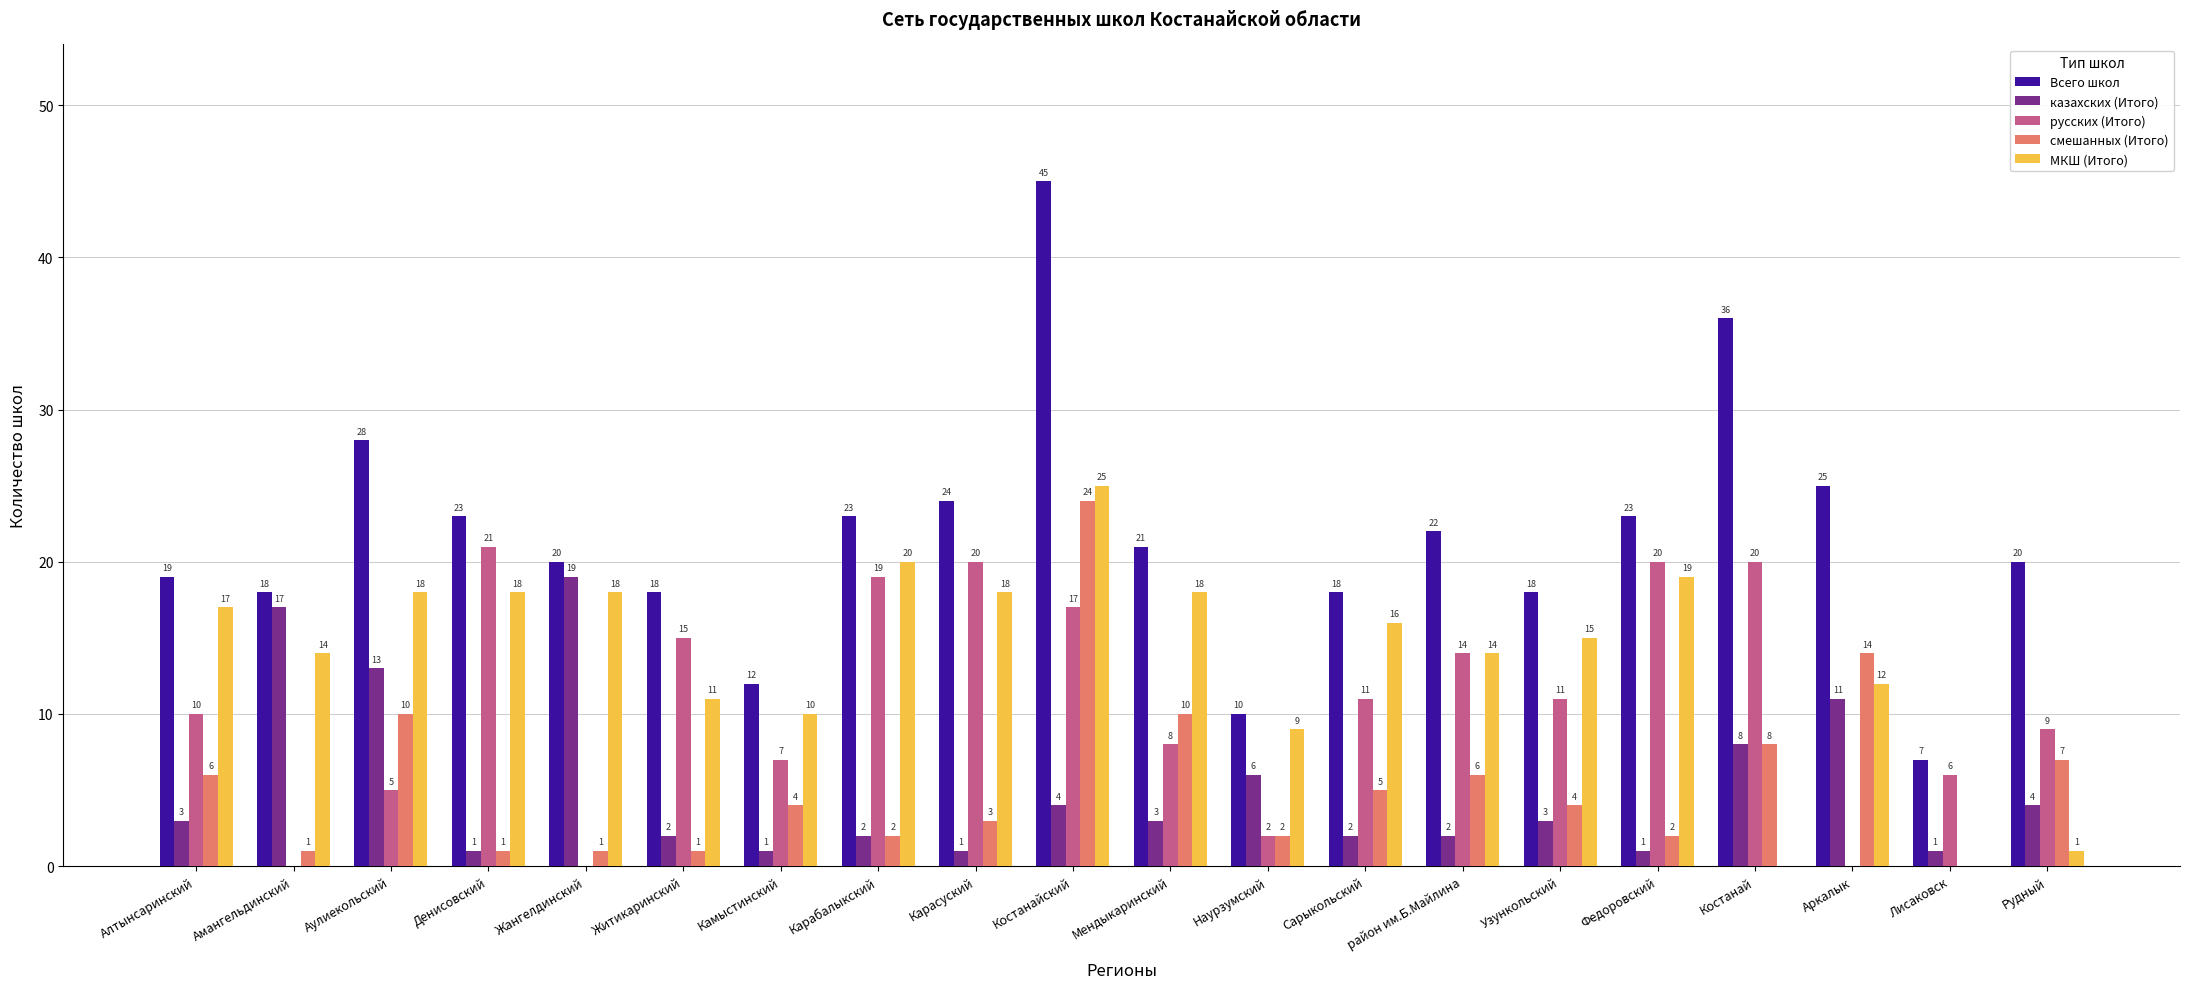

Read the Всего школ value at Жангелдинский.

20